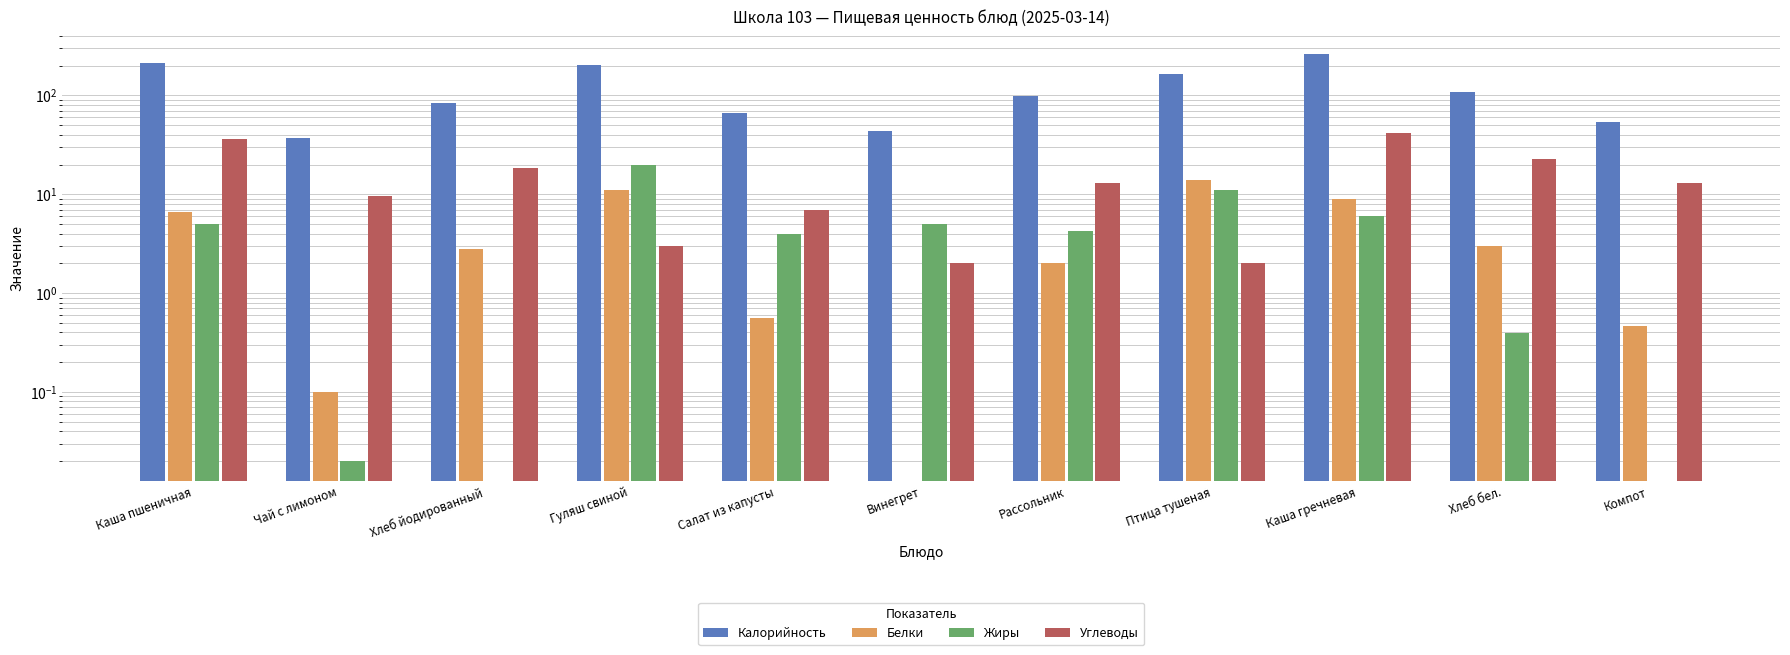

Which category has the highest value across all series?

Каша гречневая